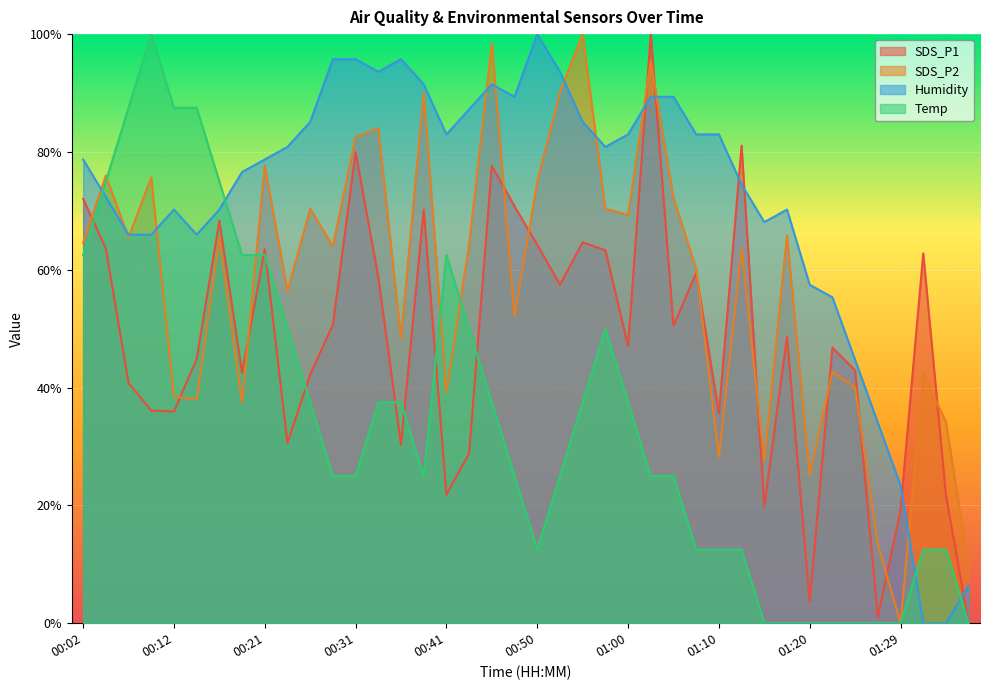

What is the sum of the SDS_P1 values at 00:58 and 00:55?

128.0